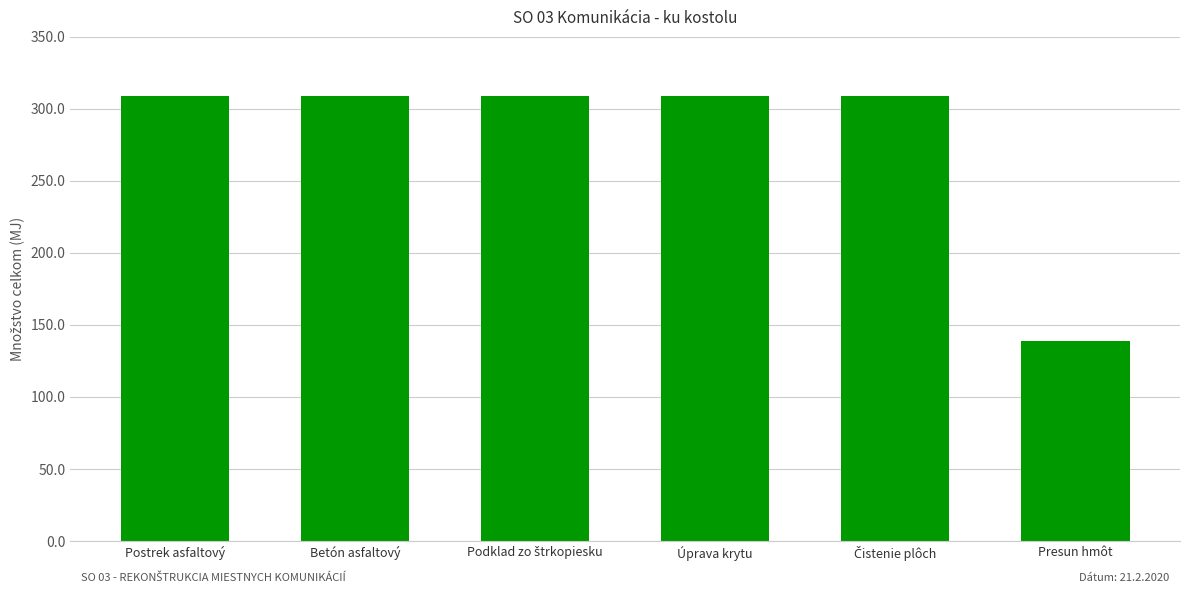

Is it true that the value at Presun hmôt is 138.8?

True